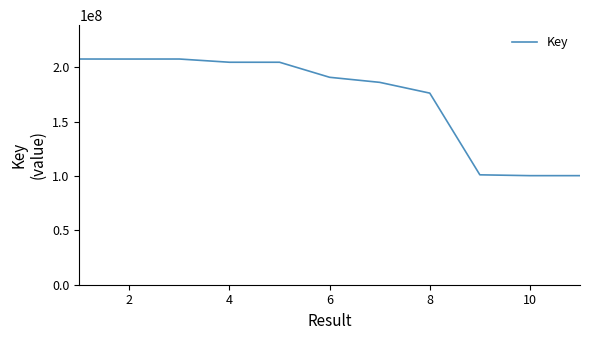

What is the difference between the maximum and minimum values?

107363677